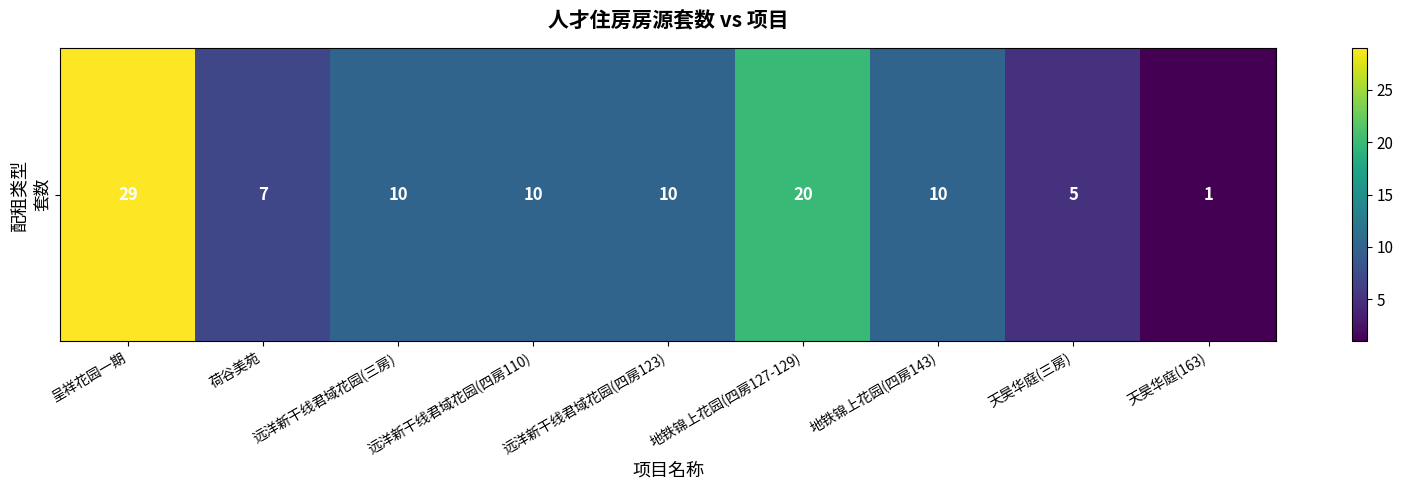

True or false: the data shows 20 at 地铁锦上花园(四房127-129).

True